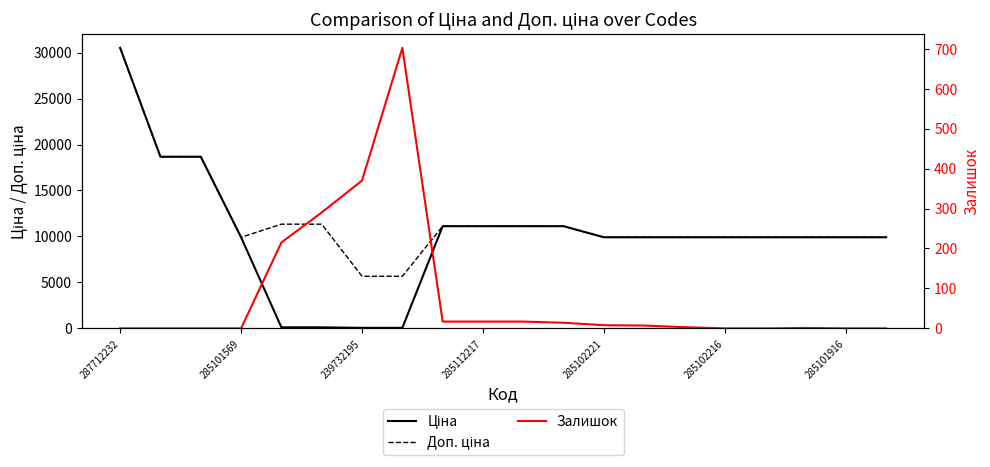

The value of Ціна at 285112217 is 4979.3. True or false?

False